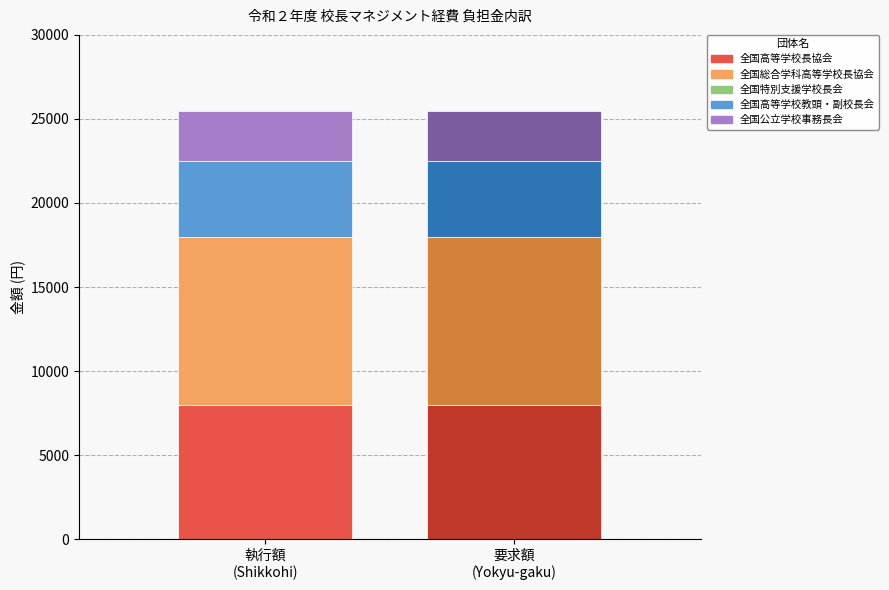

Is it true that 要求額 equals 620 at 全国公立学校事務長会?

False